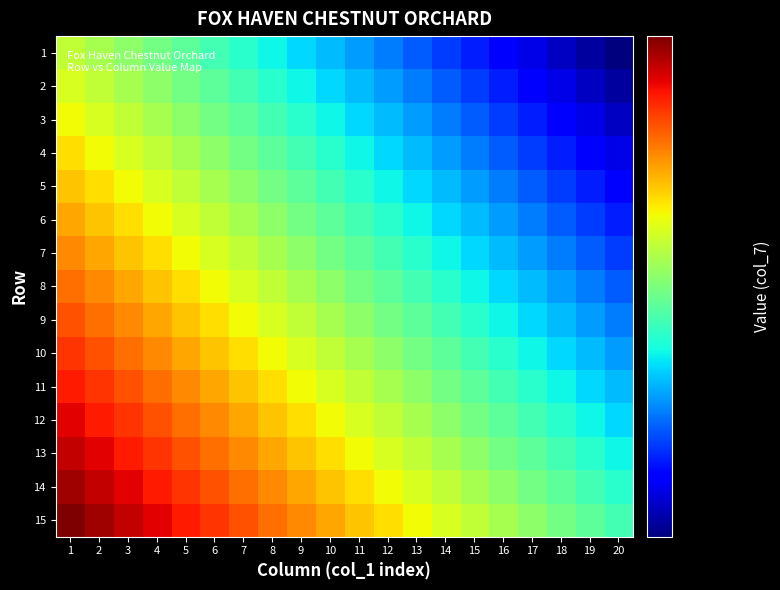

At how many categories does at least one series exceed 624?

20